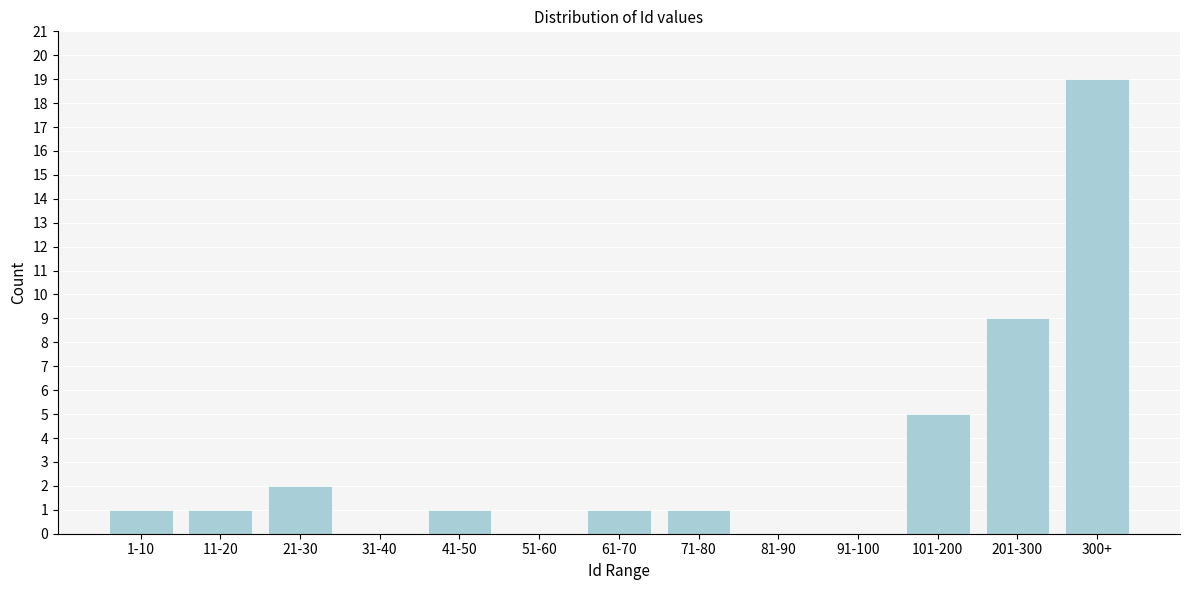

Reading right to left, what are all the values shown in this chart?

300+=19	201-300=9	101-200=5	91-100=0	81-90=0	71-80=1	61-70=1	51-60=0	41-50=1	31-40=0	21-30=2	11-20=1	1-10=1